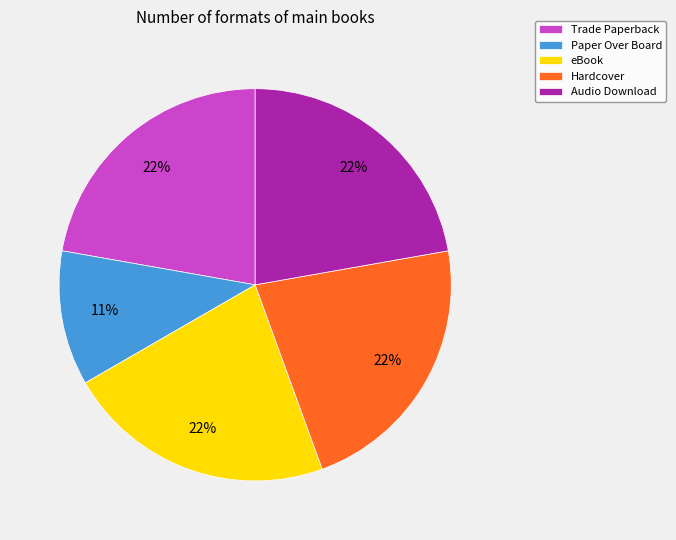

The Trade Paperback slice represents 31% of the pie. True or false?

False